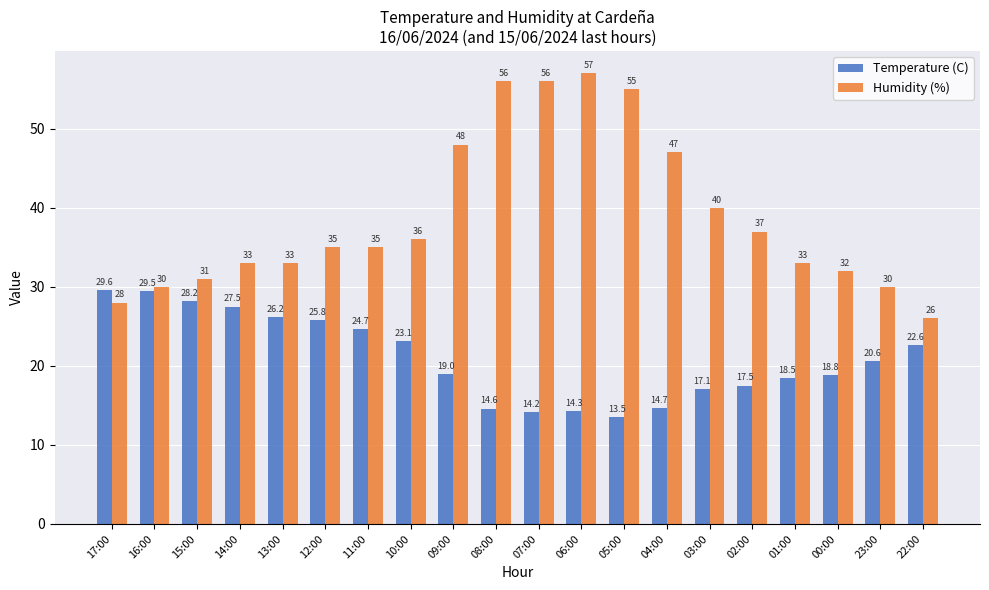

Reading left to right, transcribe all the data shown in this chart.

Temperature (C): 17:00=29.6	16:00=29.5	15:00=28.2	14:00=27.5	13:00=26.2	12:00=25.8	11:00=24.7	10:00=23.1	09:00=19.0	08:00=14.6	07:00=14.2	06:00=14.3	05:00=13.5	04:00=14.7	03:00=17.1	02:00=17.5	01:00=18.5	00:00=18.8	23:00=20.6	22:00=22.6
Humidity (%): 17:00=28.0	16:00=30.0	15:00=31.0	14:00=33.0	13:00=33.0	12:00=35.0	11:00=35.0	10:00=36.0	09:00=48.0	08:00=56.0	07:00=56.0	06:00=57.0	05:00=55.0	04:00=47.0	03:00=40.0	02:00=37.0	01:00=33.0	00:00=32.0	23:00=30.0	22:00=26.0